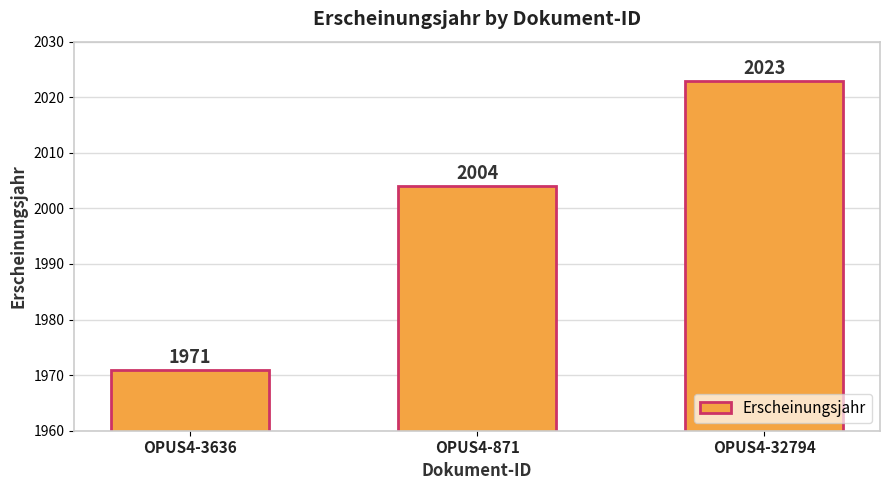

Rank the categories by value from lowest to highest.

OPUS4-3636, OPUS4-871, OPUS4-32794